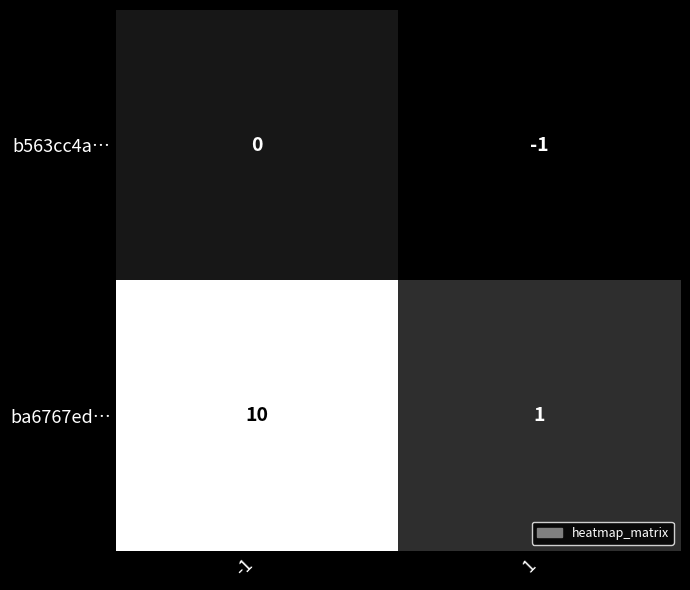

Which series has the widest spread of values?

ba6767ed…